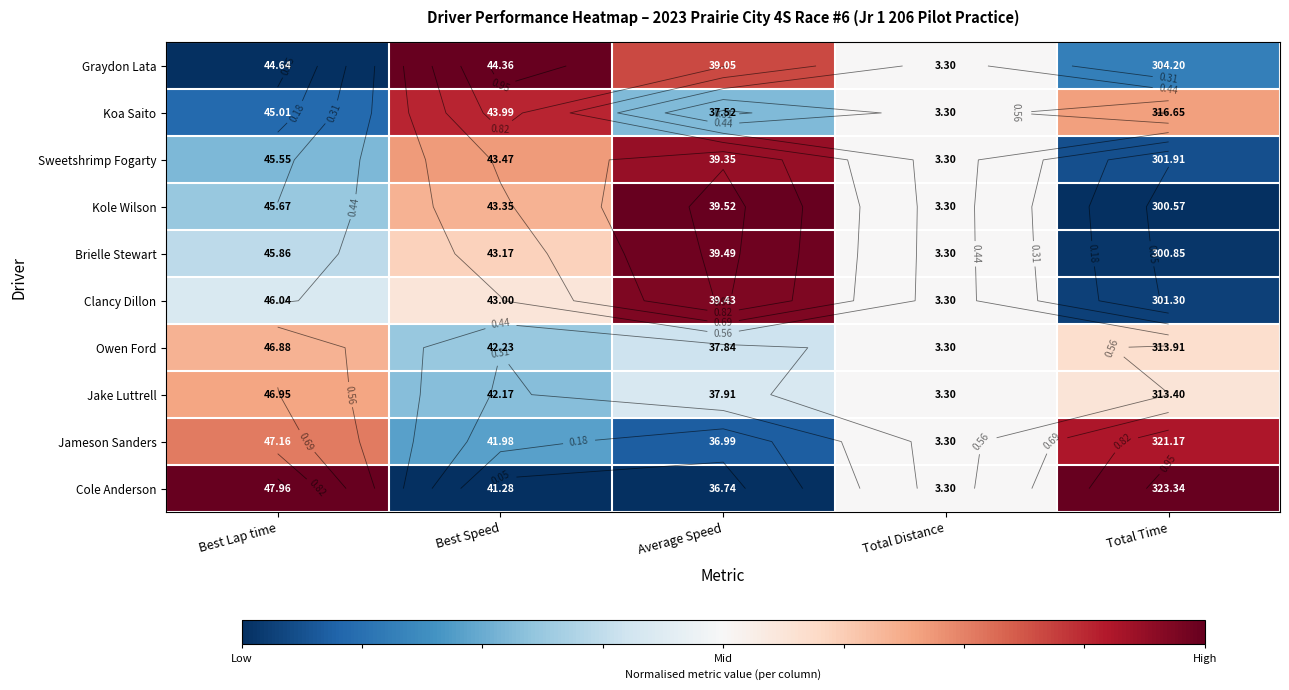

Rank the series at Best Speed from highest to lowest value.

Graydon Lata, Koa Saito, Sweetshrimp Fogarty, Kole Wilson, Brielle Stewart, Clancy Dillon, Owen Ford, Jake Luttrell, Jameson Sanders, Cole Anderson